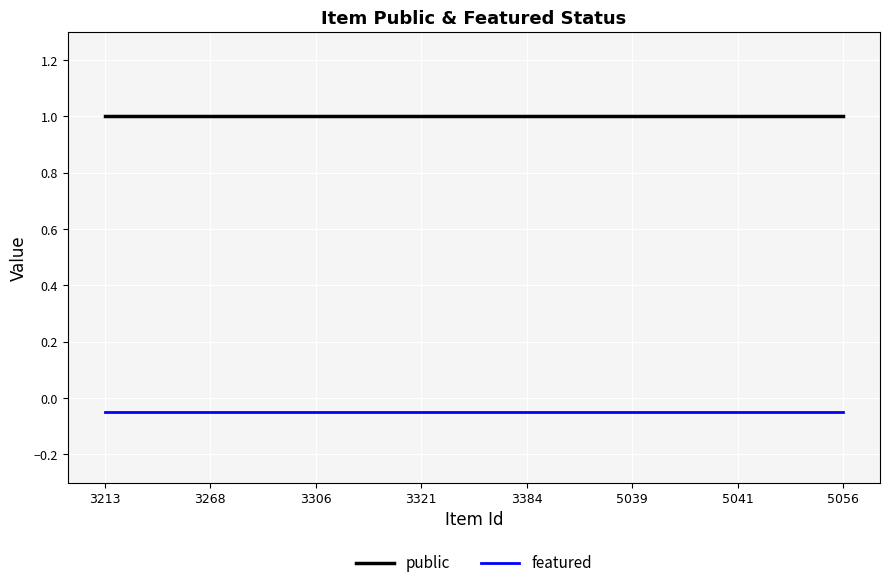

At how many categories does at least one series exceed 0?

8